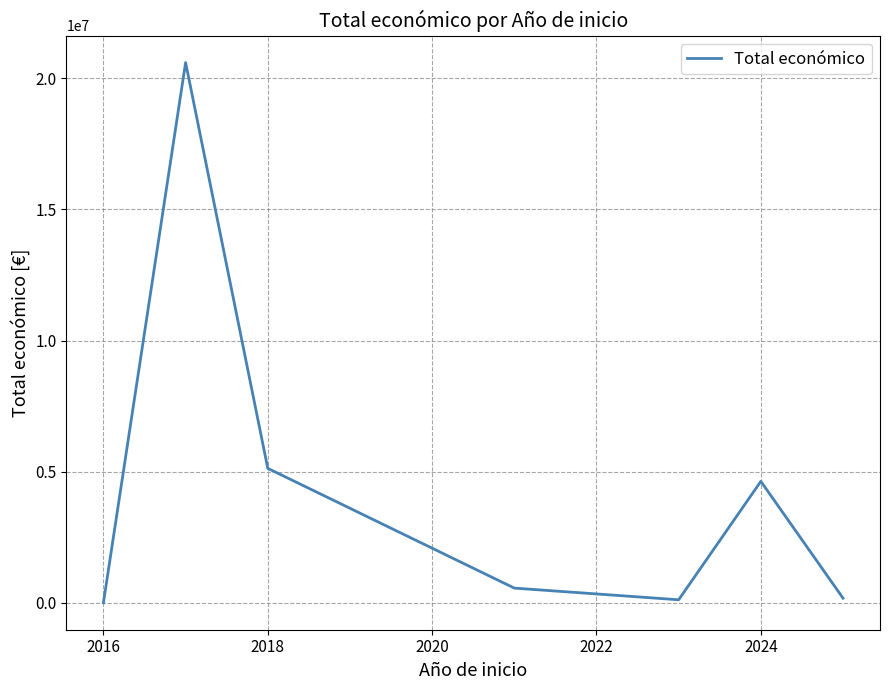

How many interior local valleys (lower than both neighbors) does the data have?

1